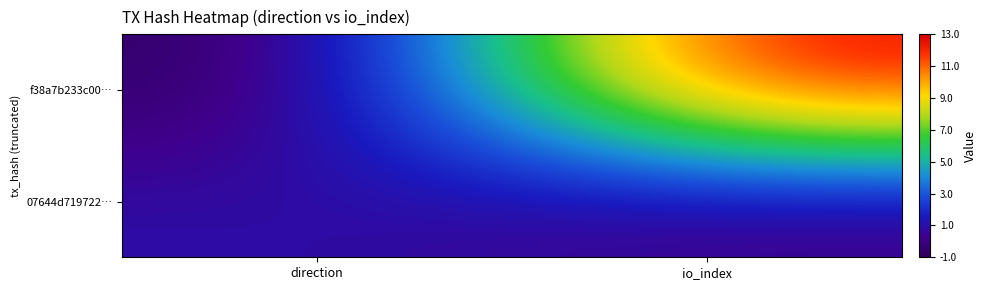

Which series has the largest total across all categories?

f38a7b233c00…